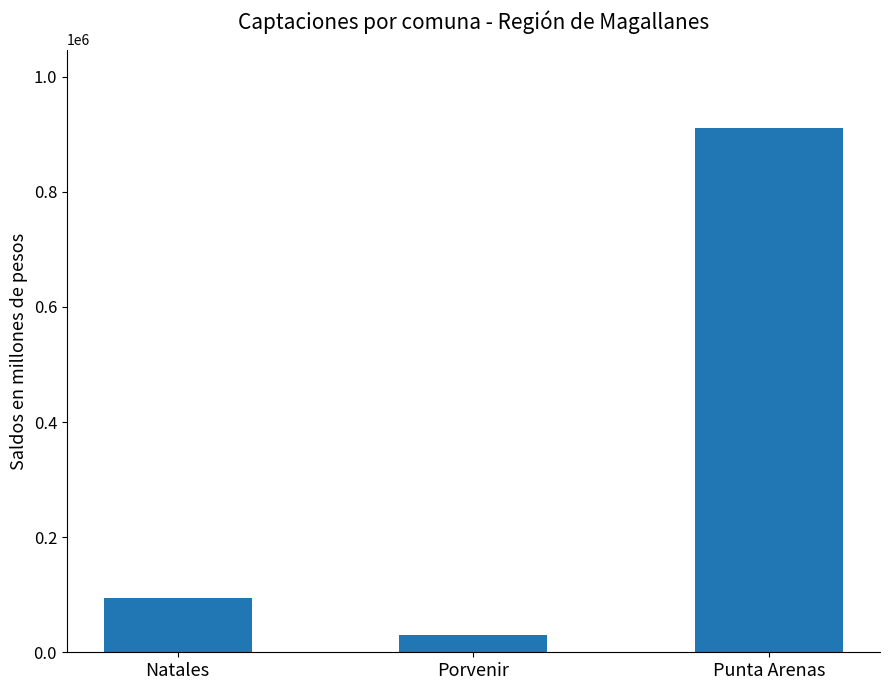

Is it true that the value at Punta Arenas is 910424.7?

True